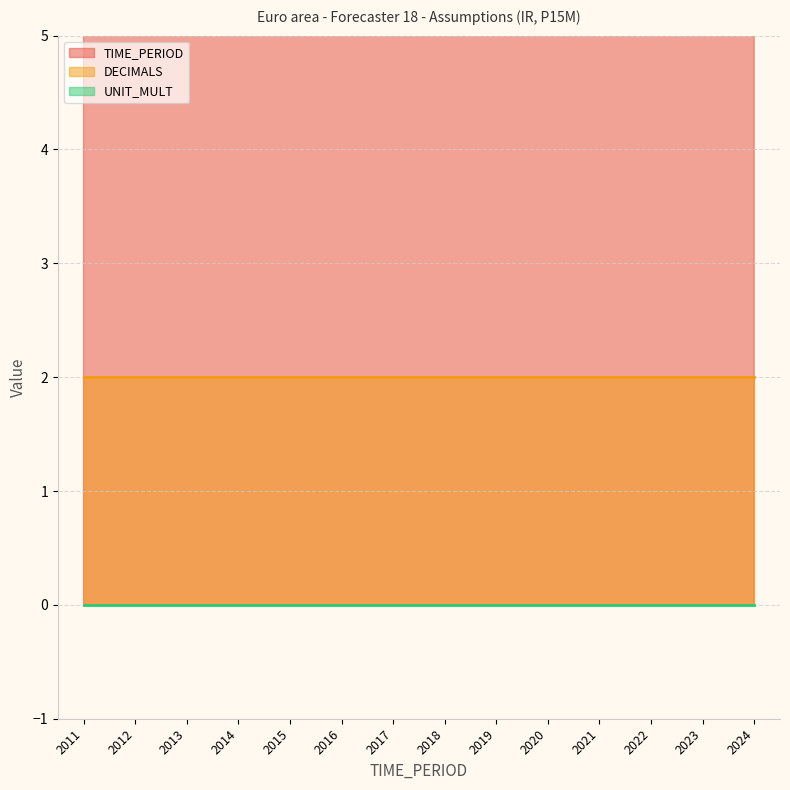

The DECIMALS series shows 3 at 2016. True or false?

False